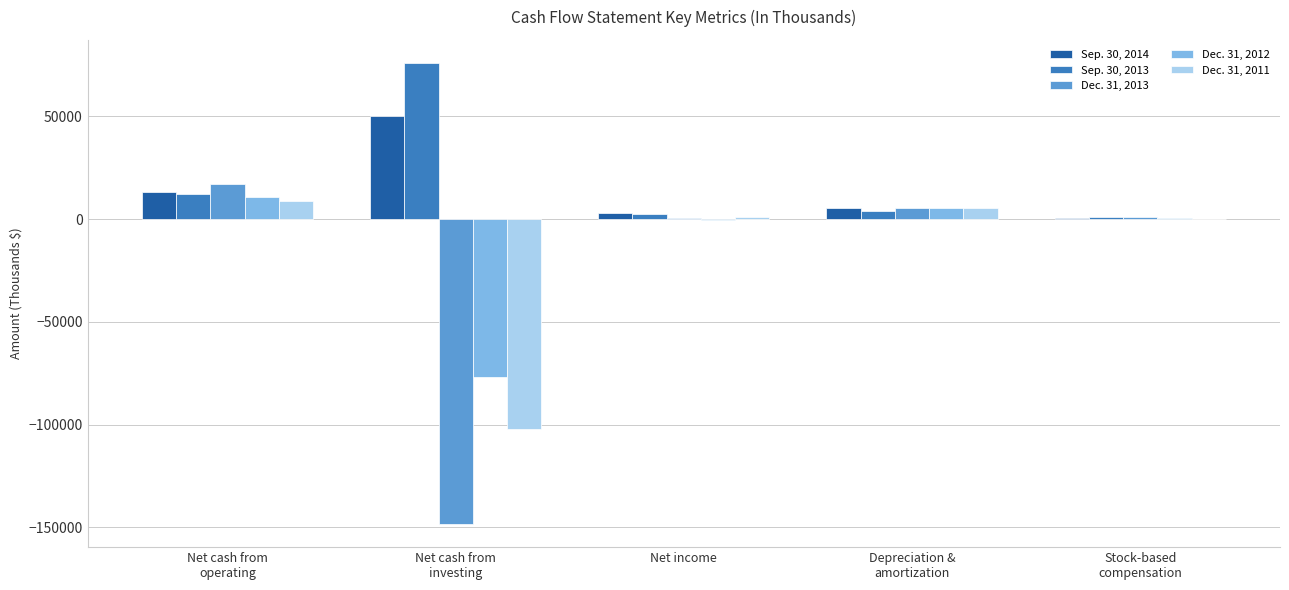

Is the value of Dec. 31, 2012 at Net cash from
investing greater than the value of Dec. 31, 2013 at Net cash from
operating?

No